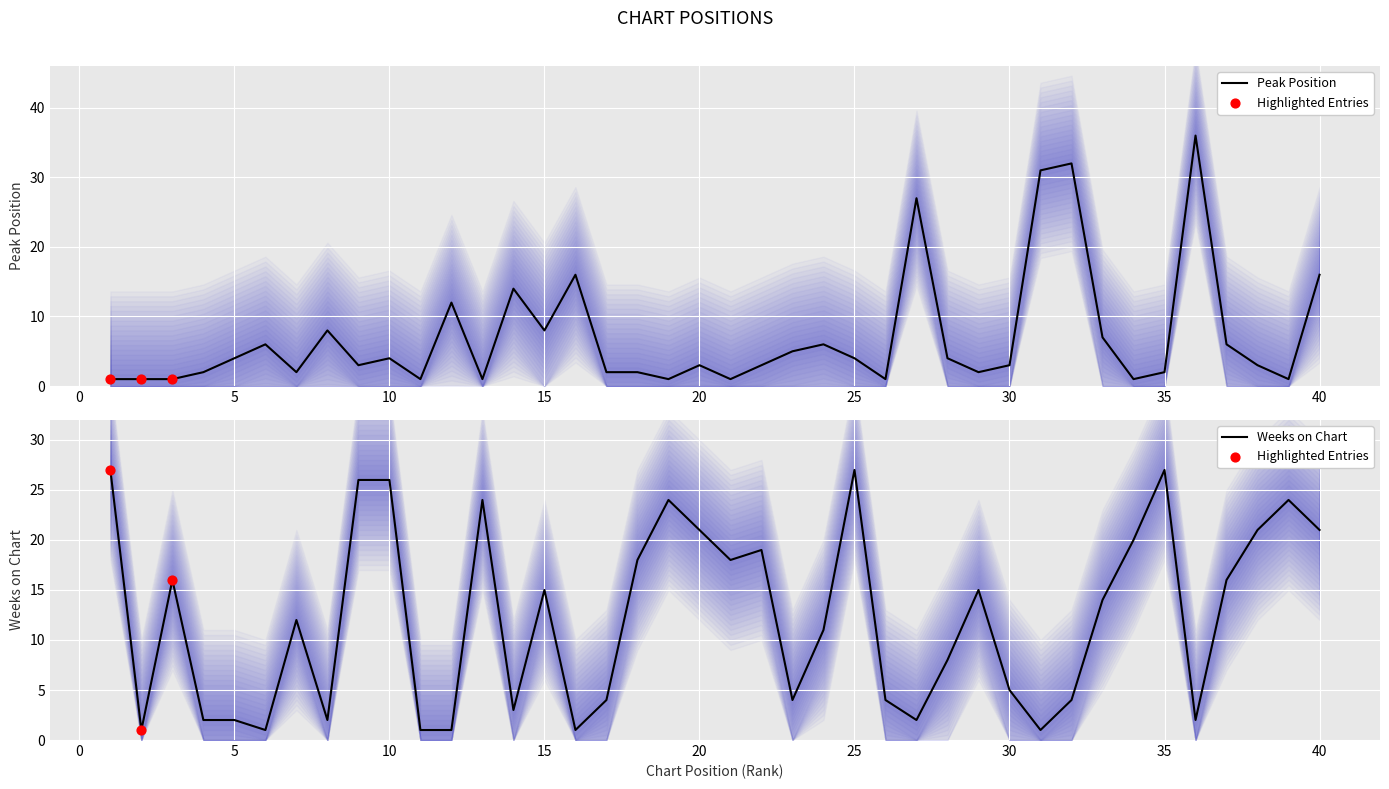

What are all the series names shown in the legend?

Peak Position, Weeks on Chart